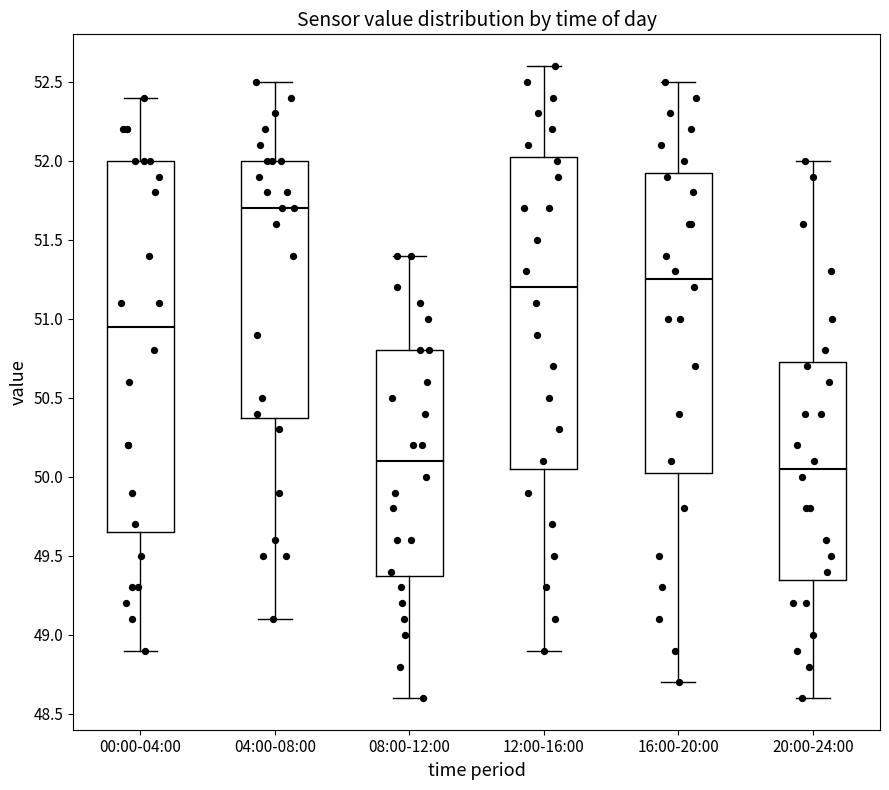

Which box has the highest median line?

04:00-08:00